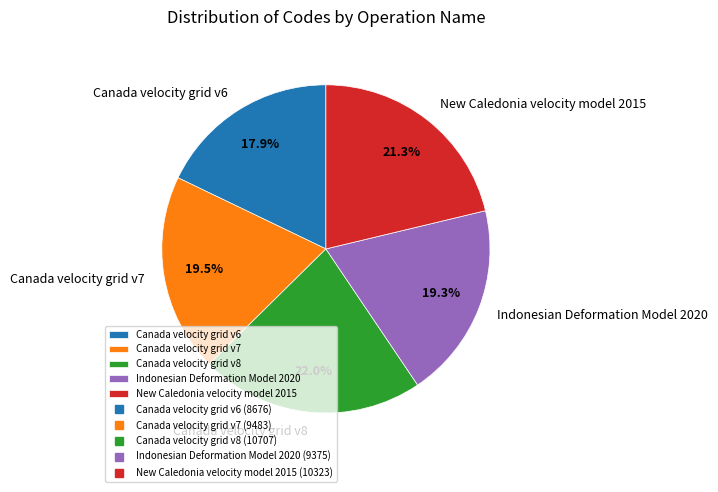

What portion of the pie excludes Canada velocity grid v8?

78.0%